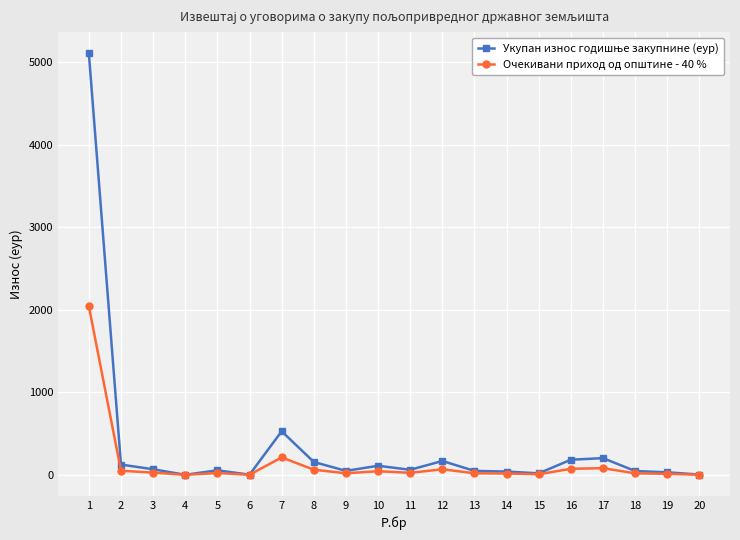

What is the difference between the Укупан износ годишње закупнине (еур) values at 12 and 16?

15.5